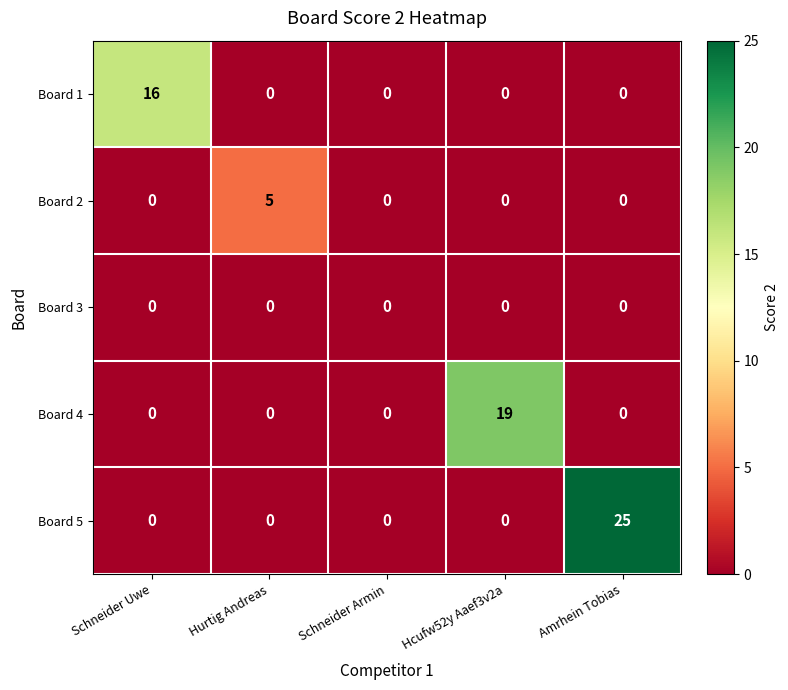

What is the maximum value for Board 2?

5